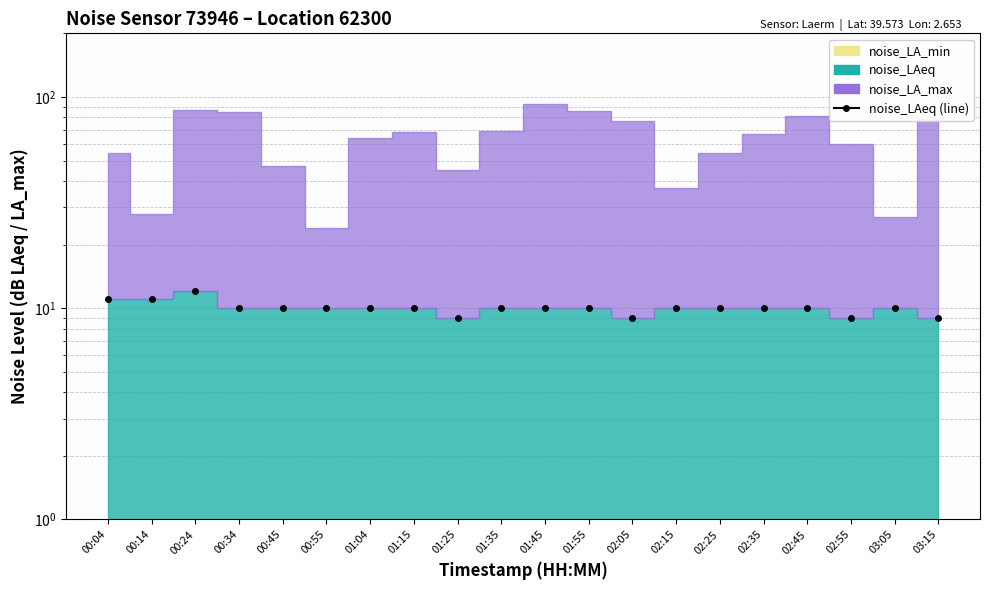

Reading left to right, transcribe all the data shown in this chart.

00:04=11	00:14=11	00:24=12	00:34=10	00:45=10	00:55=10	01:04=10	01:15=10	01:25=9	01:35=10	01:45=10	01:55=10	02:05=9	02:15=10	02:25=10	02:35=10	02:45=10	02:55=9	03:05=10	03:15=9